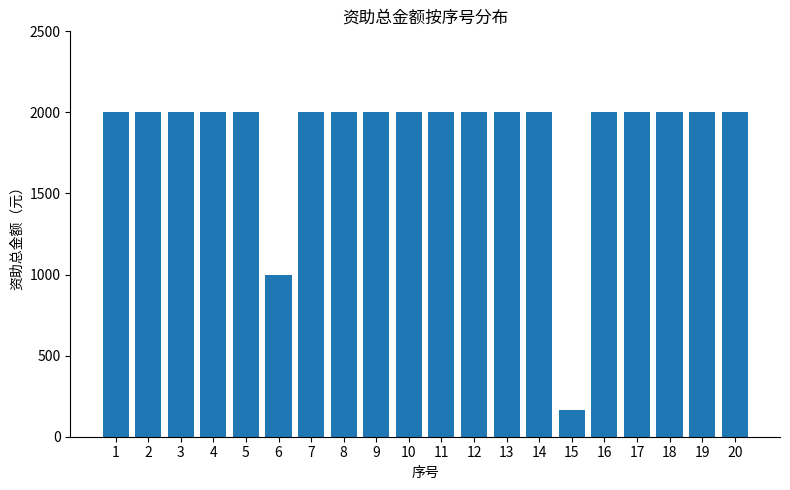

Does the chart contain any negative values?

No